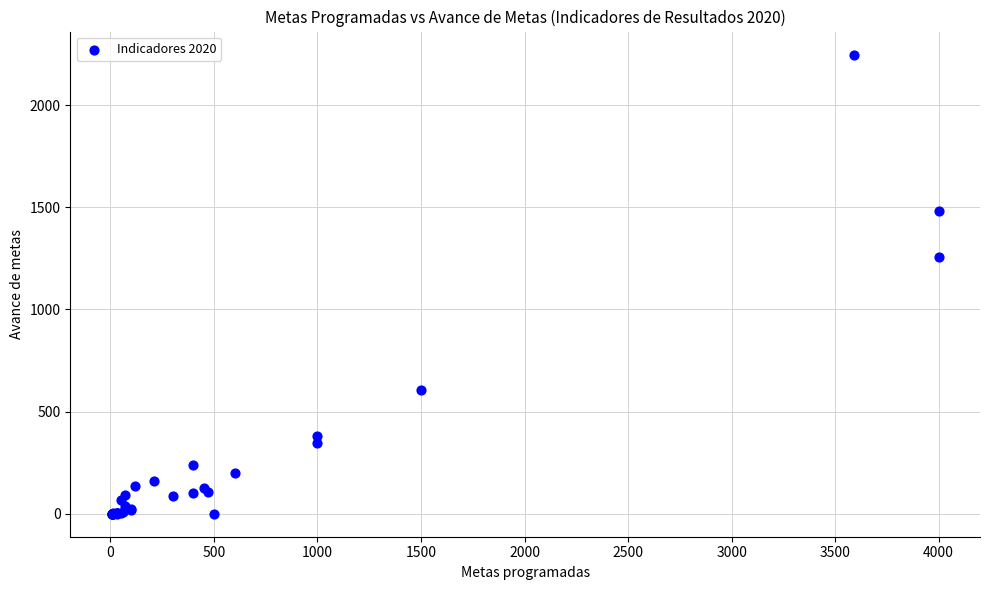

What Y value in the scatter plot is closest to 1124?

1259